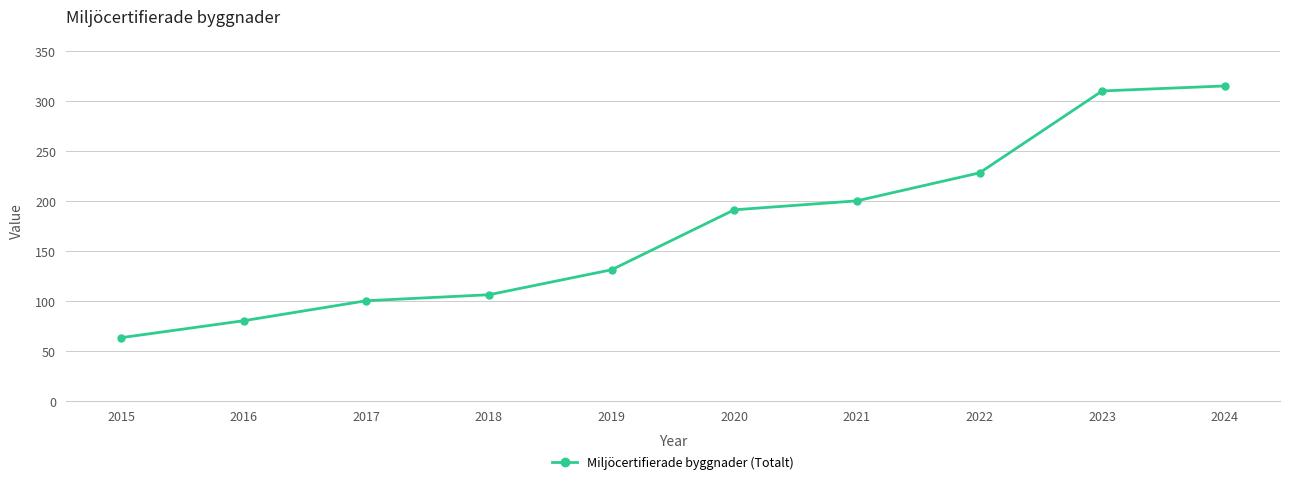

Which category has the lowest value across all series?

2015